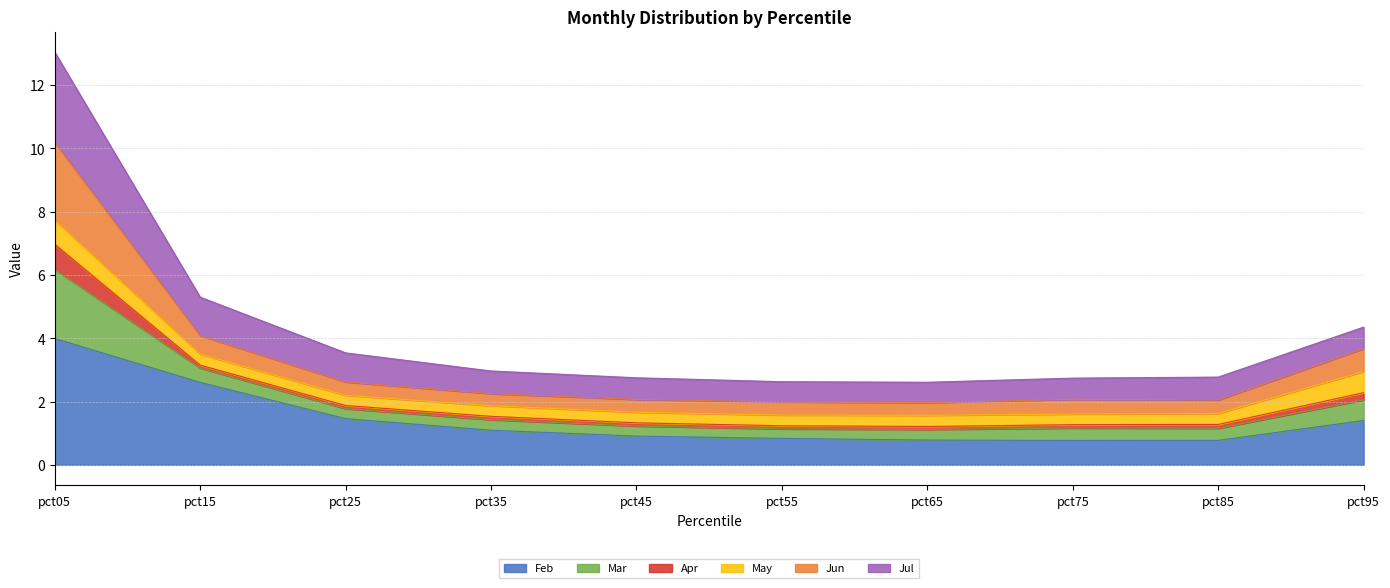

At which category is the sum across all series the highest?

pct05